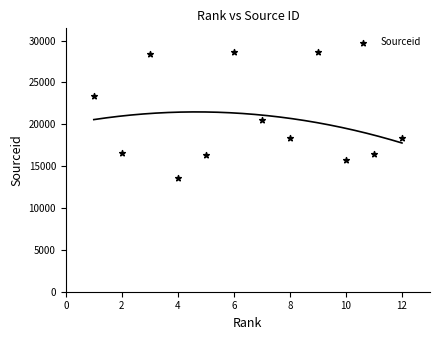

What is the range of X values (max minus min)?

11